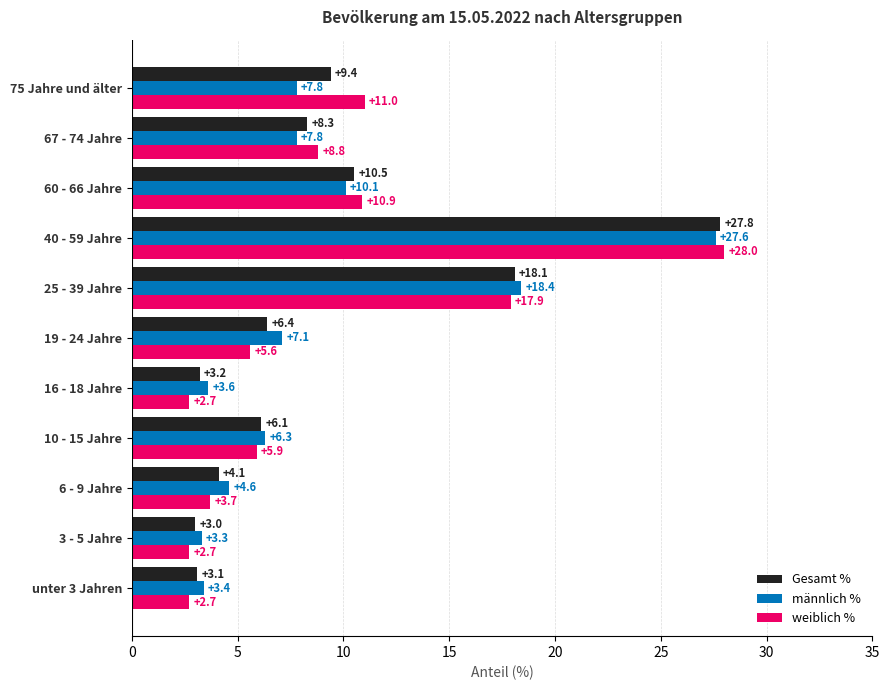

Between 19 - 24 Jahre and 60 - 66 Jahre, which series saw the biggest shift?

weiblich %